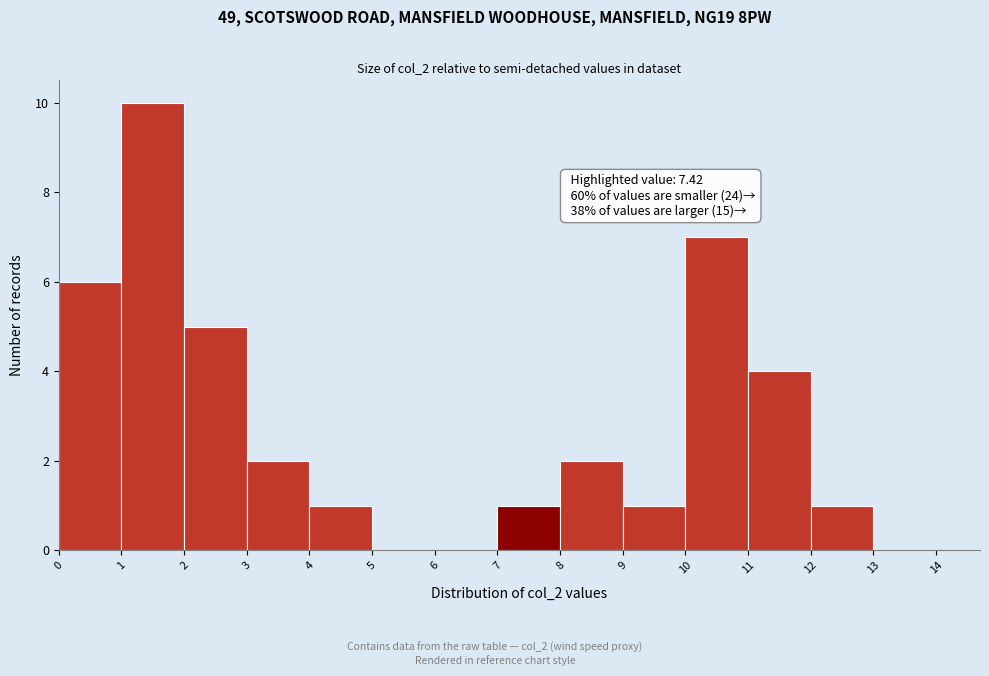

Over which range of the x-axis is the bar tallest?

1 to 2